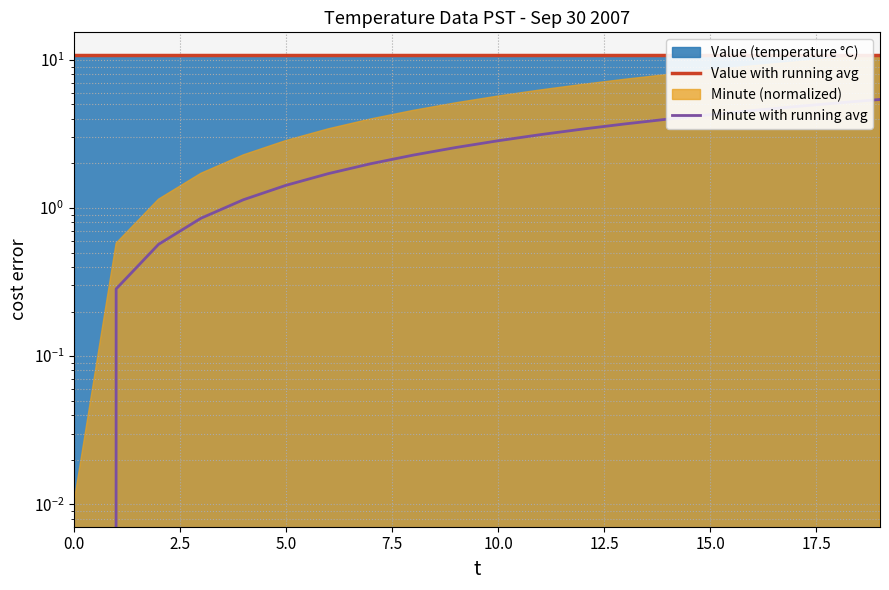

What position from the right is 11?

9